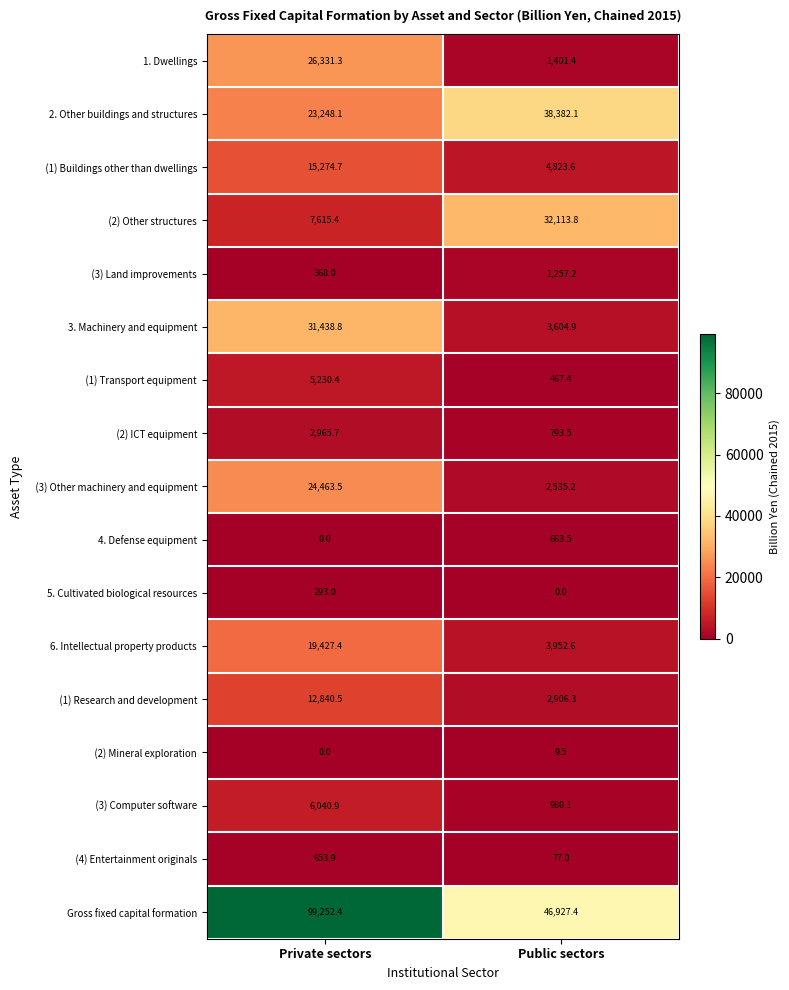

Is it true that 4. Defense equipment equals 663.5 at Public sectors?

True